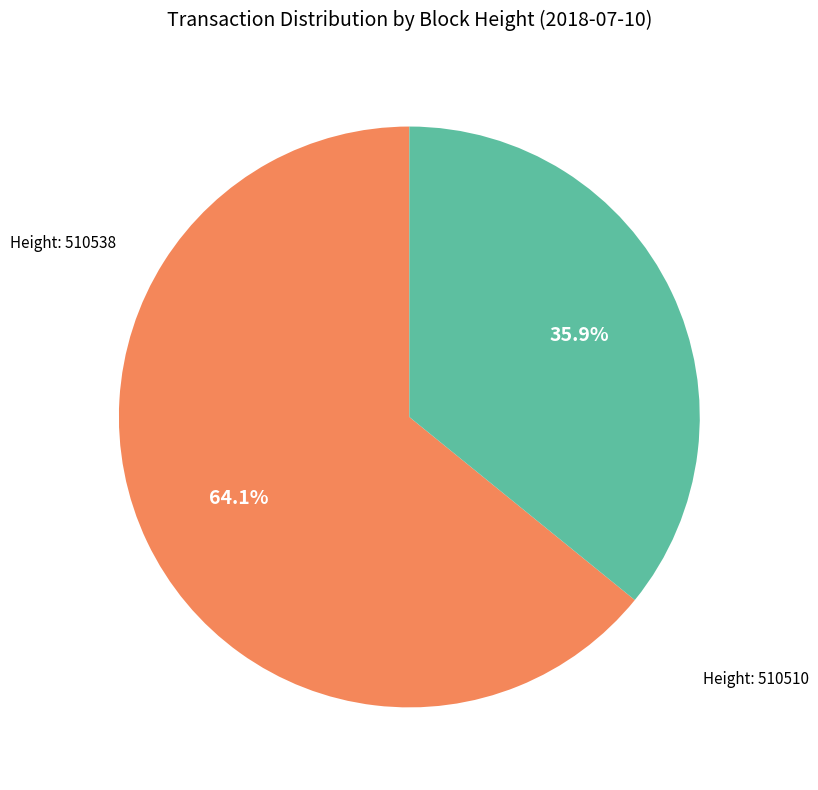

Does any single category account for the majority?

Yes